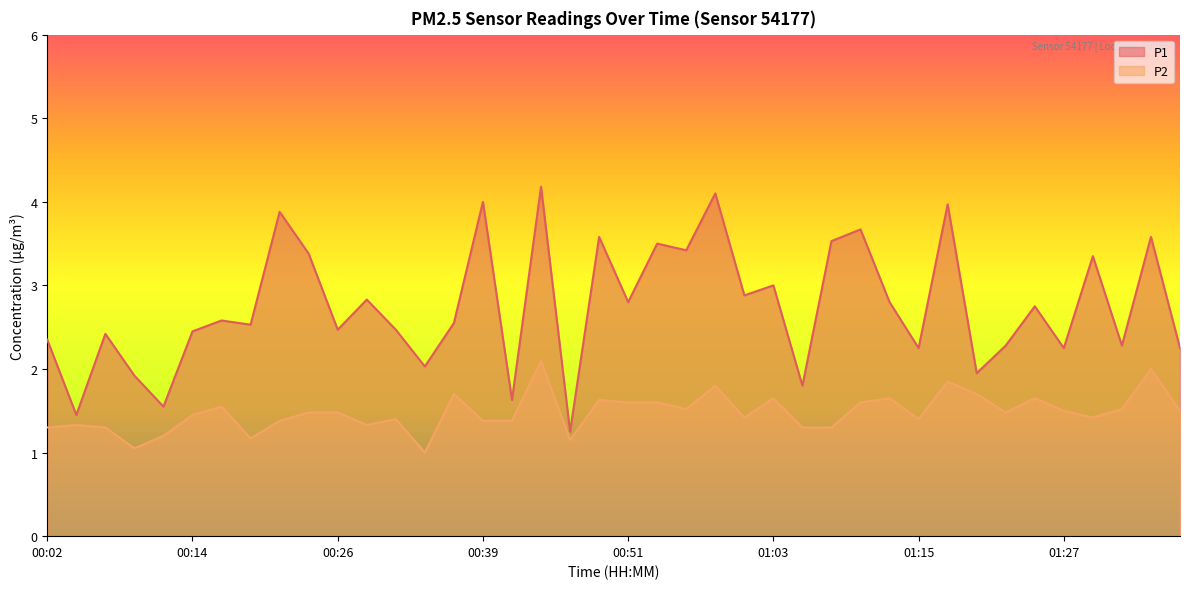

Reading left to right, what are all the values shown in this chart?

P1: 2.4	1.4	2.4	1.9	1.6	2.5	2.6	2.5	3.9	3.4	2.5	2.8	2.5	2.0	2.5	4.0	1.6	4.2	1.2	3.6	2.8	3.5	3.4	4.1	2.9	3.0	1.8	3.5	3.7	2.8	2.2	4.0	1.9	2.3	2.8	2.2	3.4	2.3	3.6	2.2
P2: 1.3	1.3	1.3	1.1	1.2	1.4	1.6	1.2	1.4	1.5	1.5	1.3	1.4	1.0	1.7	1.4	1.4	2.1	1.1	1.6	1.6	1.6	1.5	1.8	1.4	1.6	1.3	1.3	1.6	1.6	1.4	1.9	1.7	1.5	1.6	1.5	1.4	1.5	2.0	1.5